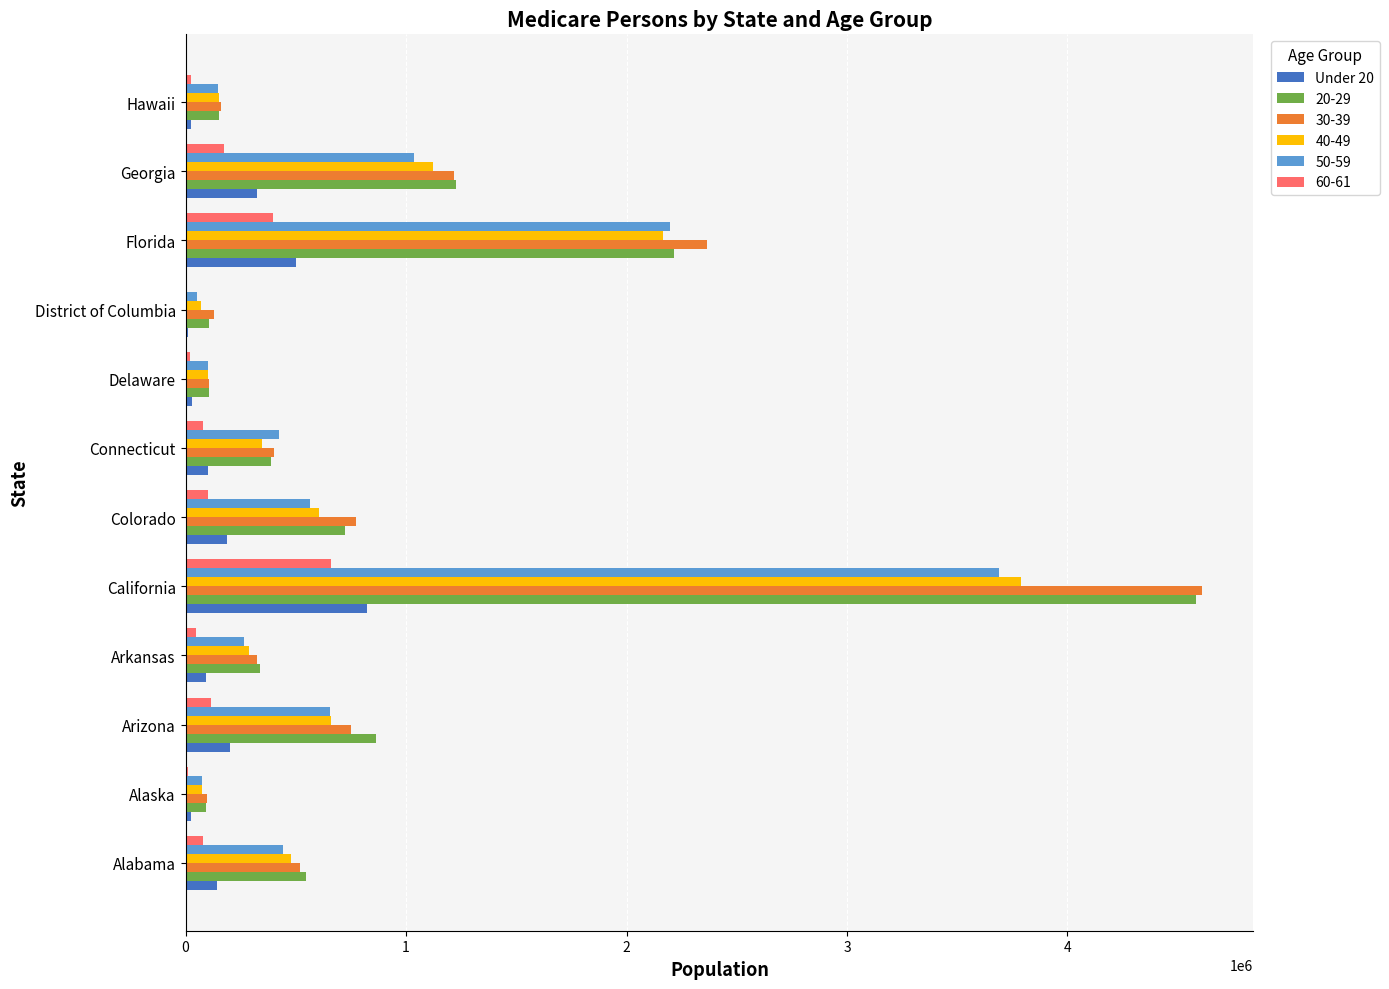

Between Arizona and California, which series saw the biggest shift?

30-39